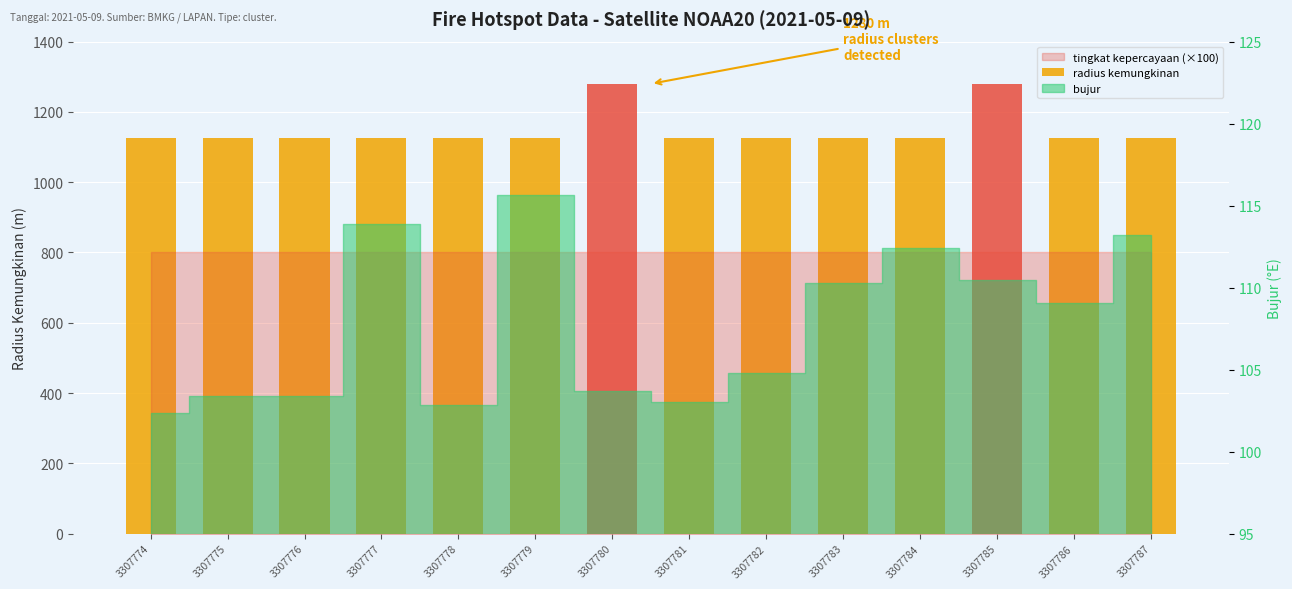

Reading left to right, transcribe all the data shown in this chart.

3307774=1125	3307775=1125	3307776=1125	3307777=1125	3307778=1125	3307779=1125	3307780=1280	3307781=1125	3307782=1125	3307783=1125	3307784=1125	3307785=1280	3307786=1125	3307787=1125